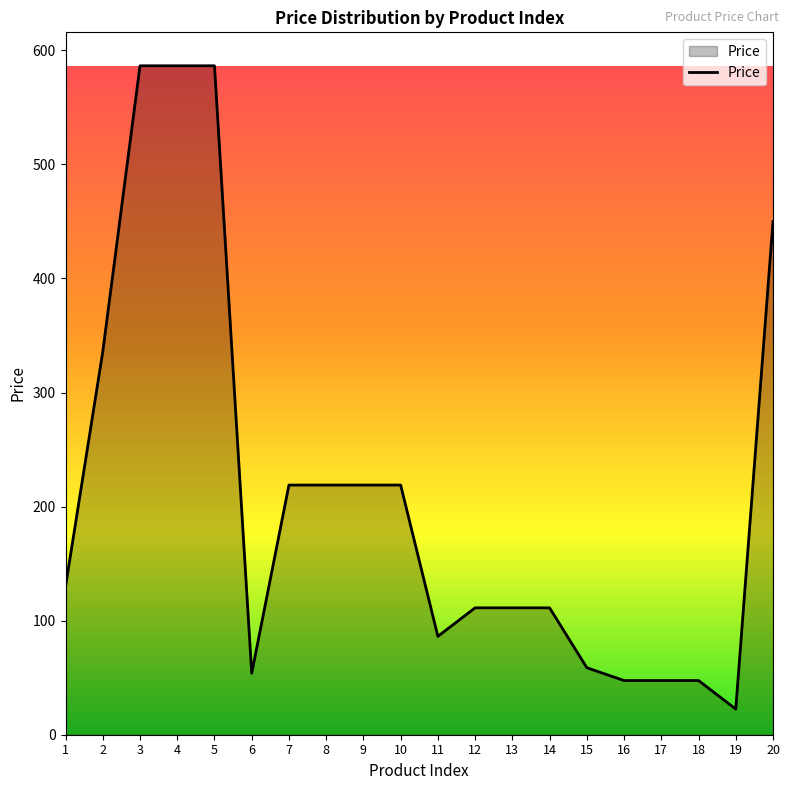

Which has a higher value, 18 or 14?

14